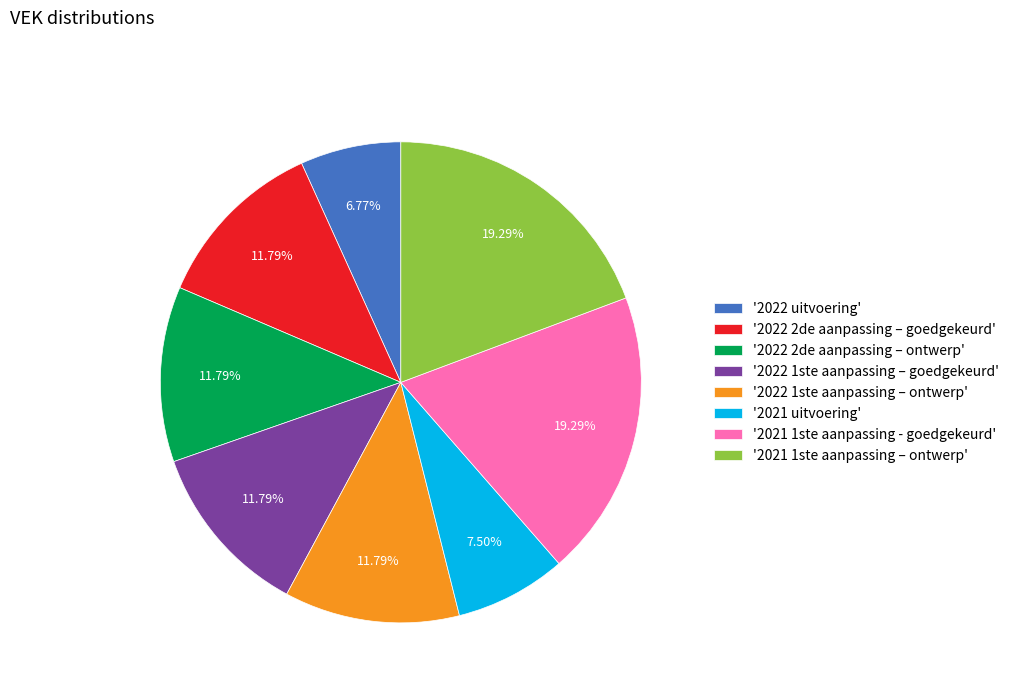

How many segments does this pie chart have?

8